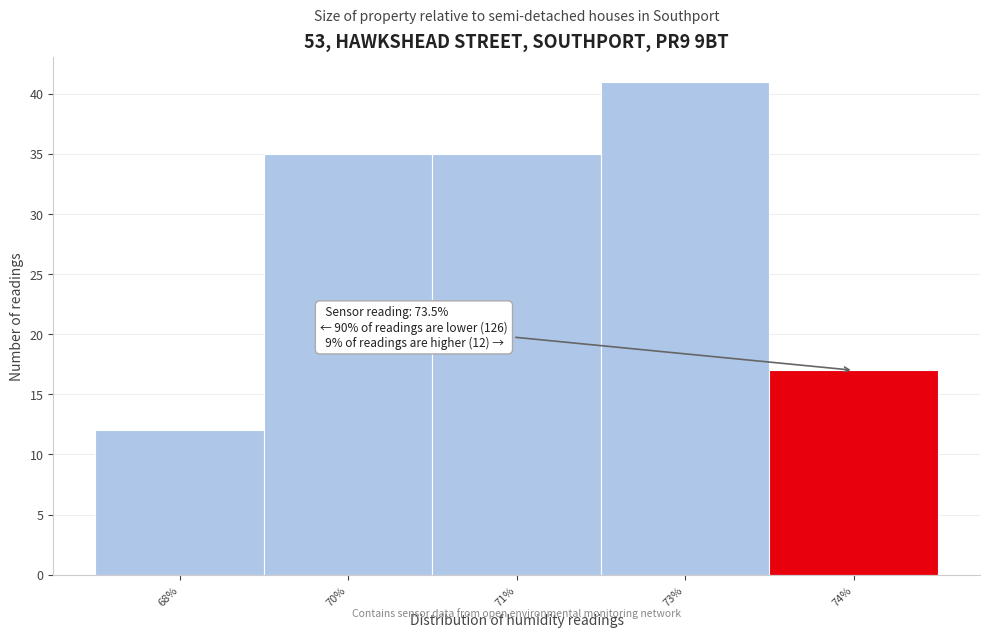

Reading left to right, list all the values displayed in this chart.

68%=12	70%=35	71%=35	73%=41	74%=17